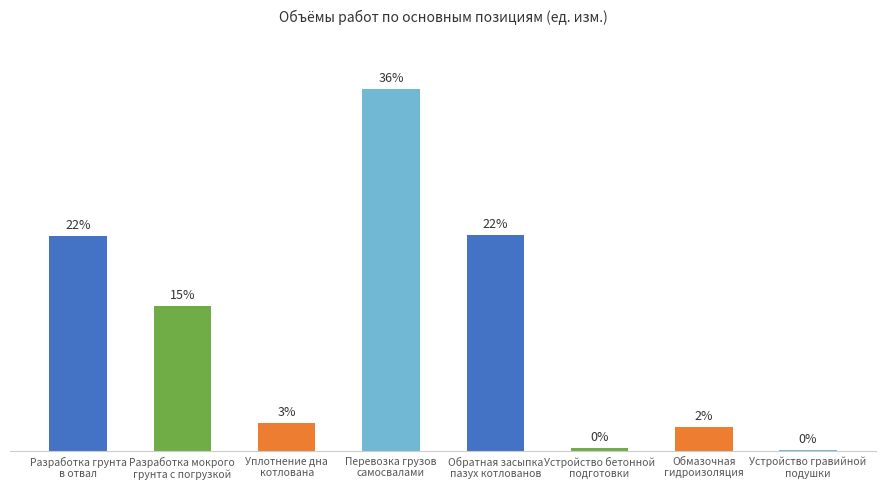

Which label corresponds to the smallest value in the chart?

Устройство гравийной
подушки